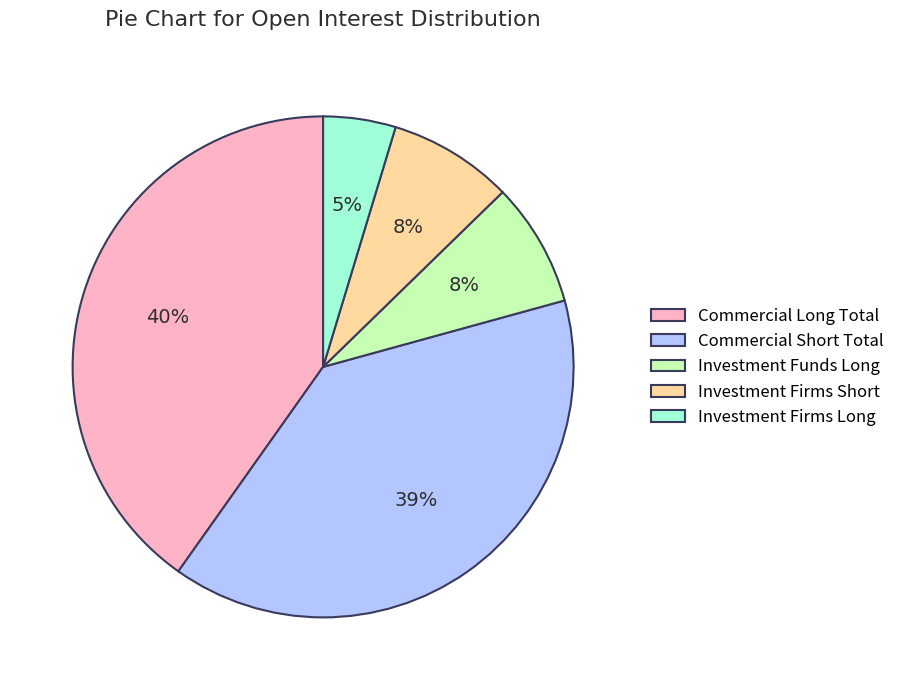

Count the number of slices in the pie.

5